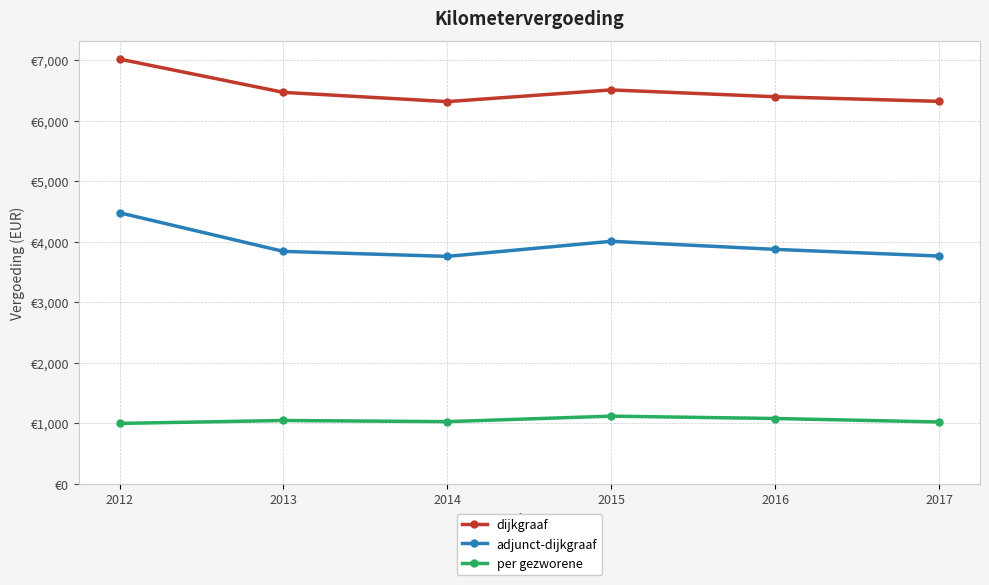

True or false: adjunct-dijkgraaf has more than 0 interior local peaks.

True